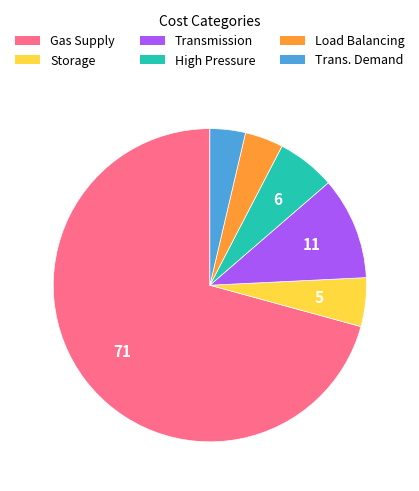

How many segments does this pie chart have?

6